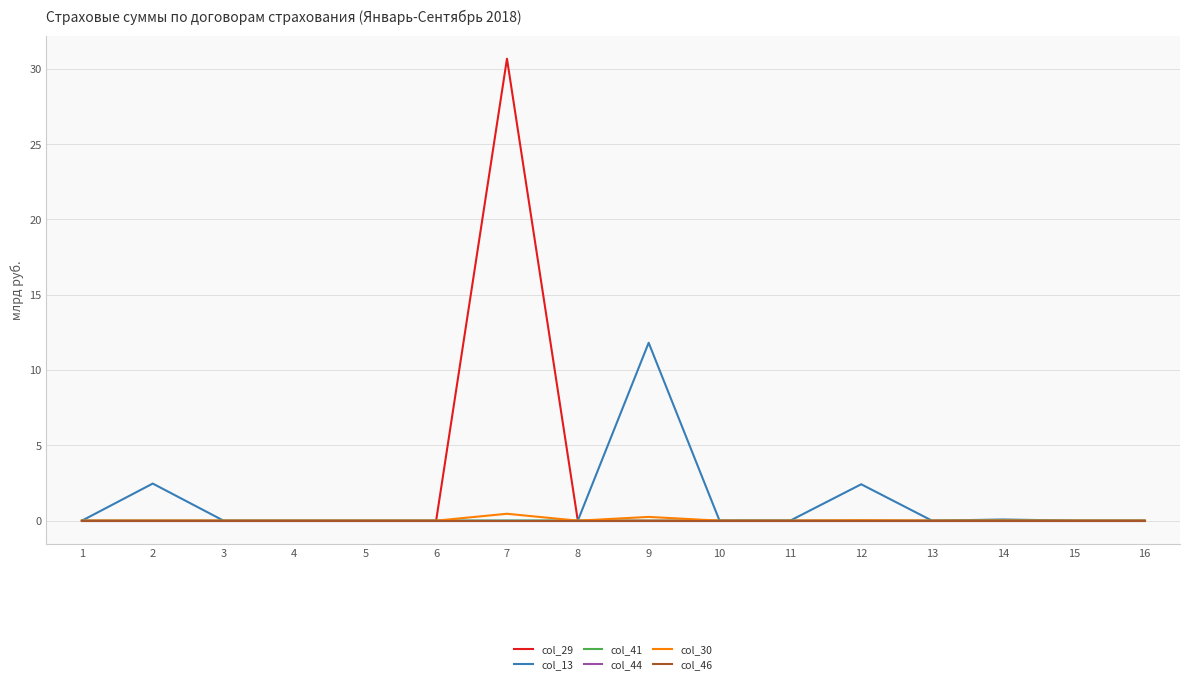

At which category is the sum across all series the highest?

7